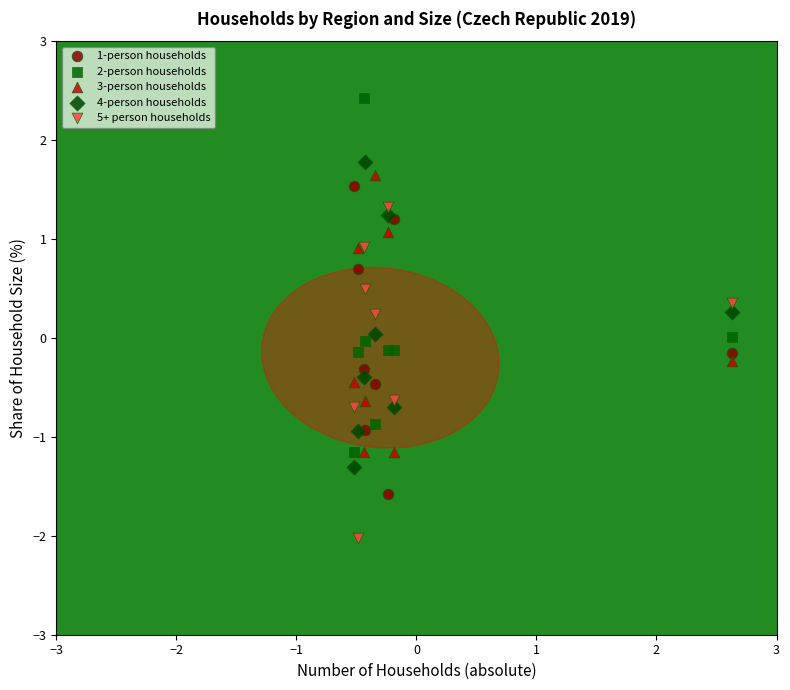

What is the X range (max minus min) for the scatter plot?

3.1